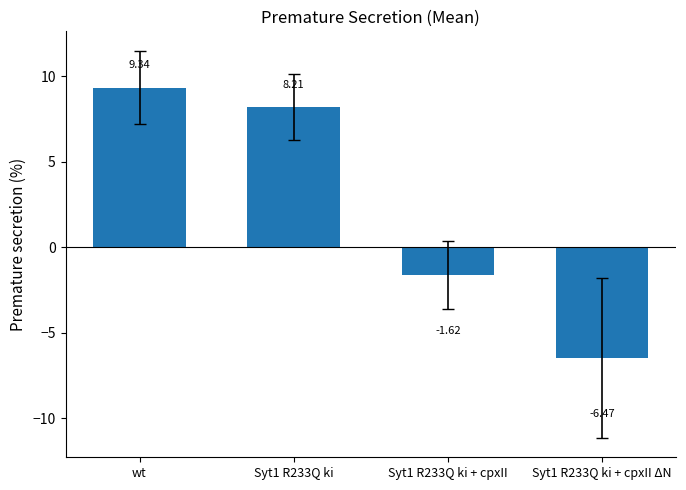

What position from the left is Syt1 R233Q ki + cpxII?

3